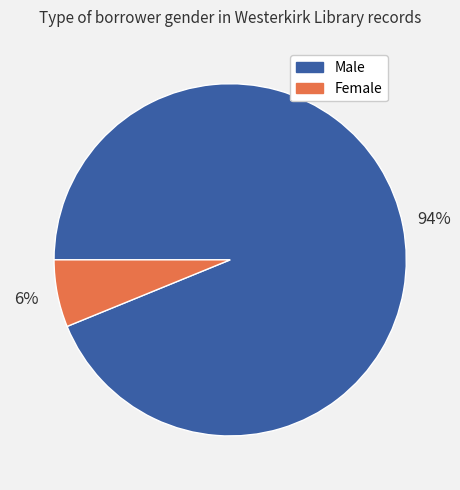

Is there a majority slice in this chart?

Yes